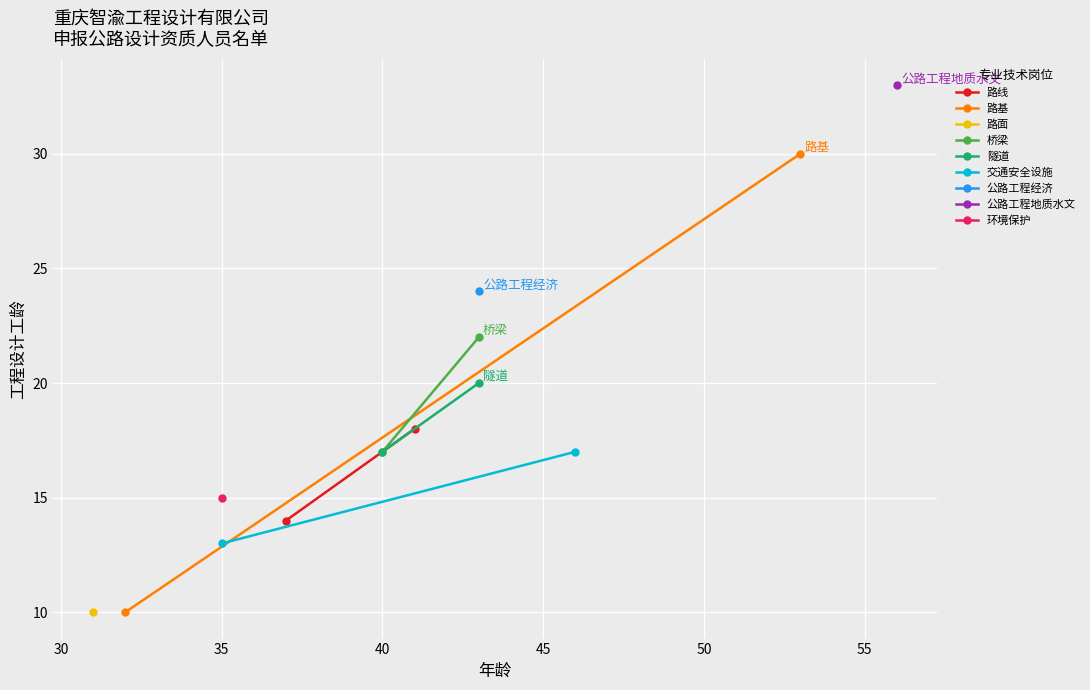

Rank the series at 30 from highest to lowest value.

路基, 桥梁, 隧道, 路线, 交通安全设施